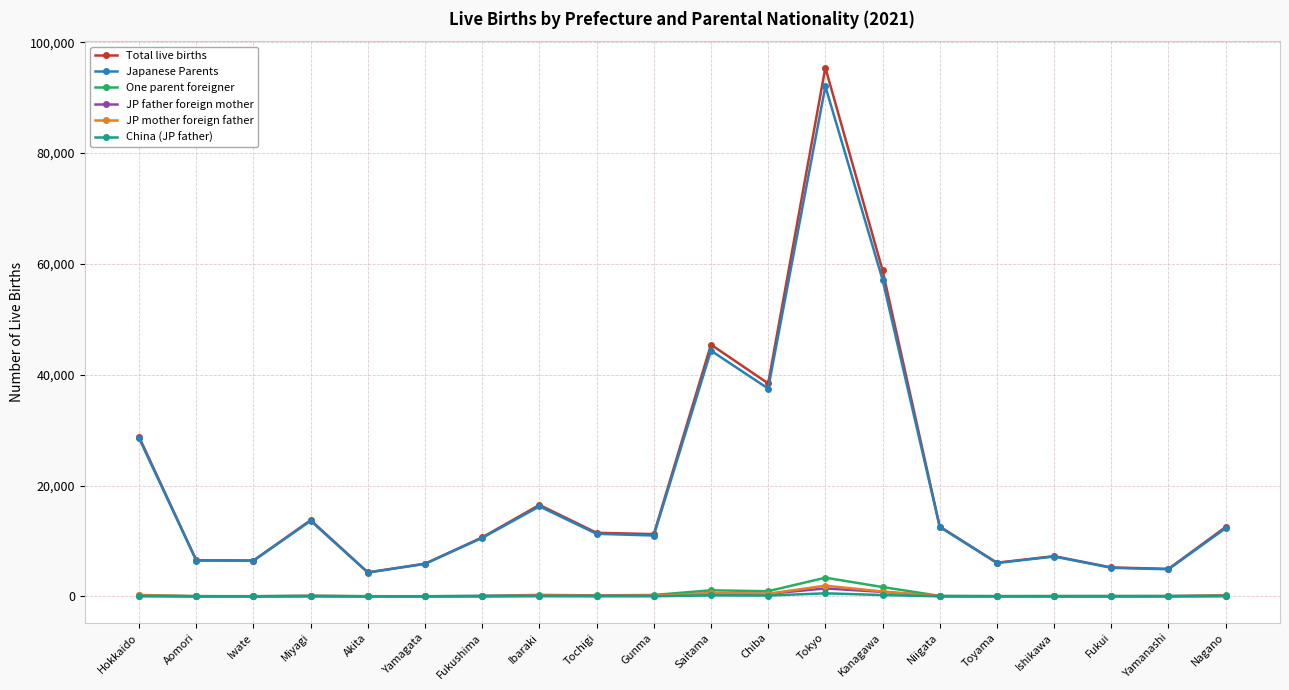

What are all the series names shown in the legend?

Total live births, Japanese Parents, One parent foreigner, JP father foreign mother, JP mother foreign father, China (JP father)